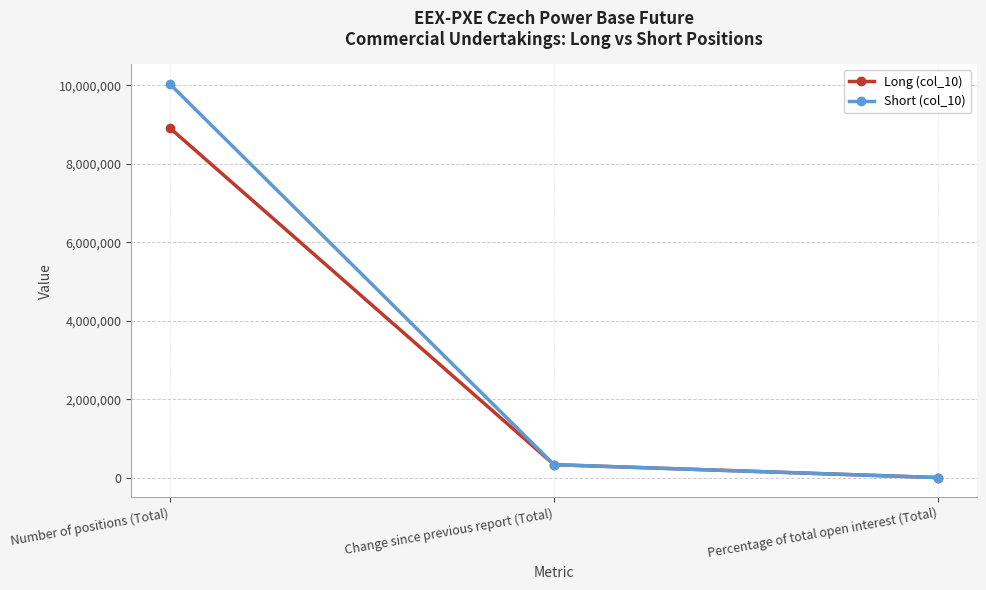

What is the value of the Long (col_10) point at the 1st from the left?

8917352.0